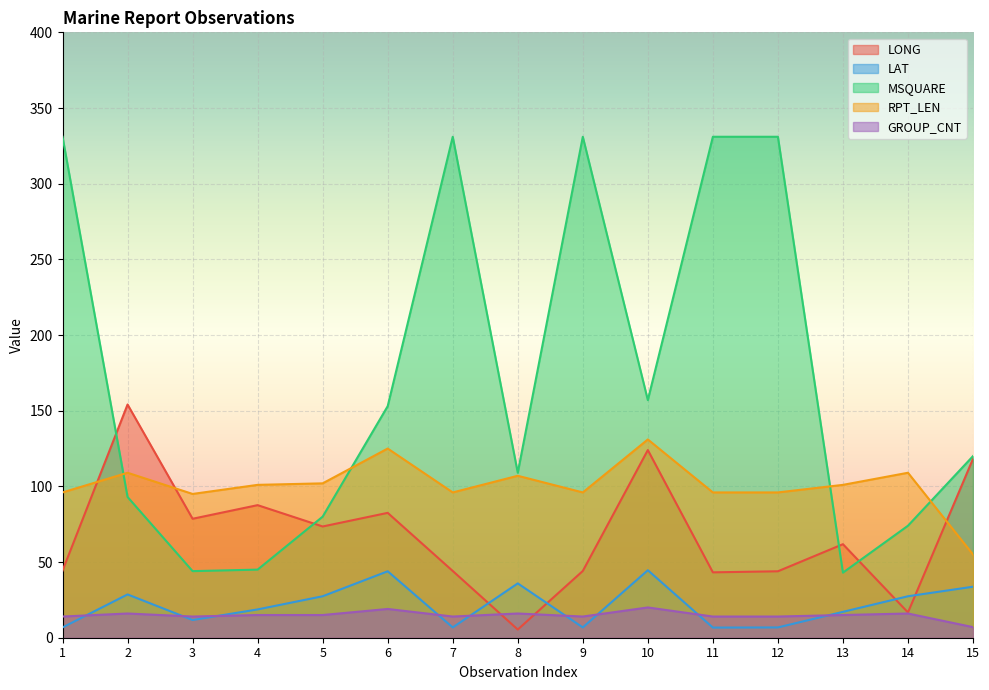

Reading right to left, extract all data points from this chart.

LONG: 15=118.2	14=16.7	13=61.8	12=43.9	11=43.2	10=124.0	9=44.1	8=5.4	7=44.1	6=82.5	5=73.5	4=87.6	3=78.6	2=154.1	1=44.3
LAT: 15=33.7	14=27.4	13=17.1	12=6.8	11=6.7	10=44.6	9=6.8	8=35.9	7=6.8	6=43.9	5=27.4	4=18.7	3=11.7	2=28.6	1=6.8
MSQUARE: 15=120.0	14=74.0	13=43.0	12=331.0	11=331.0	10=157.0	9=331.0	8=109.0	7=331.0	6=153.0	5=80.0	4=45.0	3=44.0	2=93.0	1=331.0
RPT_LEN: 15=55.0	14=109.0	13=101.0	12=96.0	11=96.0	10=131.0	9=96.0	8=107.0	7=96.0	6=125.0	5=102.0	4=101.0	3=95.0	2=109.0	1=96.0
GROUP_CNT: 15=7.0	14=16.0	13=15.0	12=14.0	11=14.0	10=20.0	9=14.0	8=16.0	7=14.0	6=19.0	5=15.0	4=15.0	3=14.0	2=16.0	1=14.0